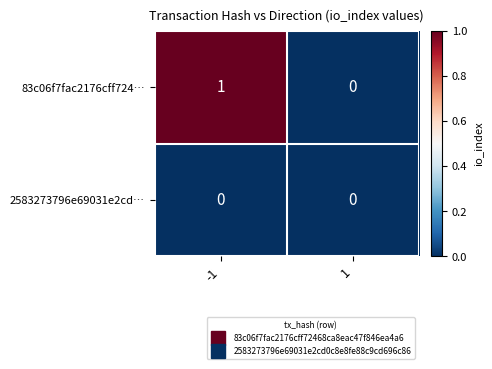

Reading right to left, list all the values displayed in this chart.

83c06f7fac2176cff724…: 0	1
2583273796e69031e2cd…: 0	0